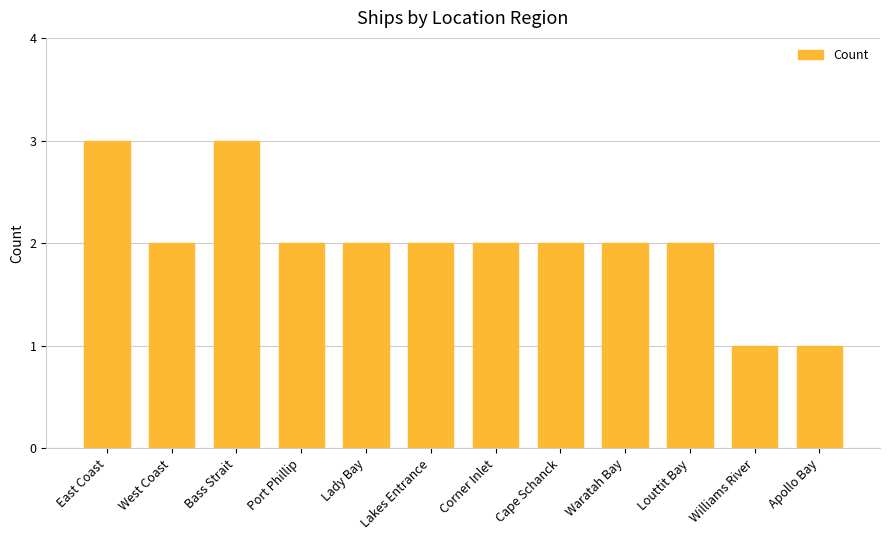

What is the value of the 4th bar from the left?

2